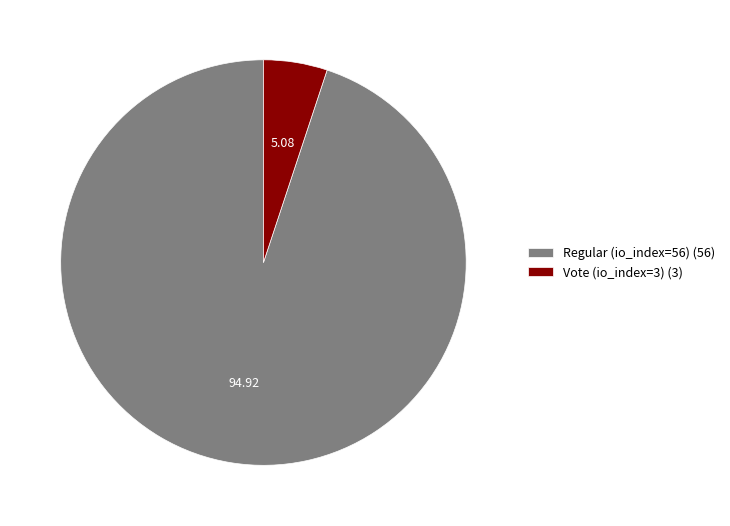

How many slices are in this pie chart?

2